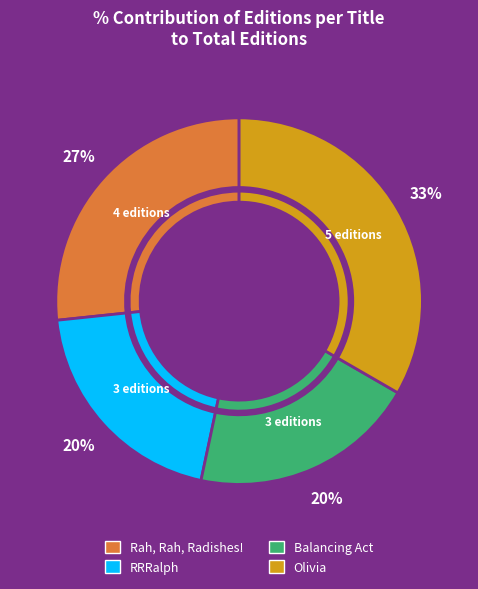

Which slice is the largest?

Olivia